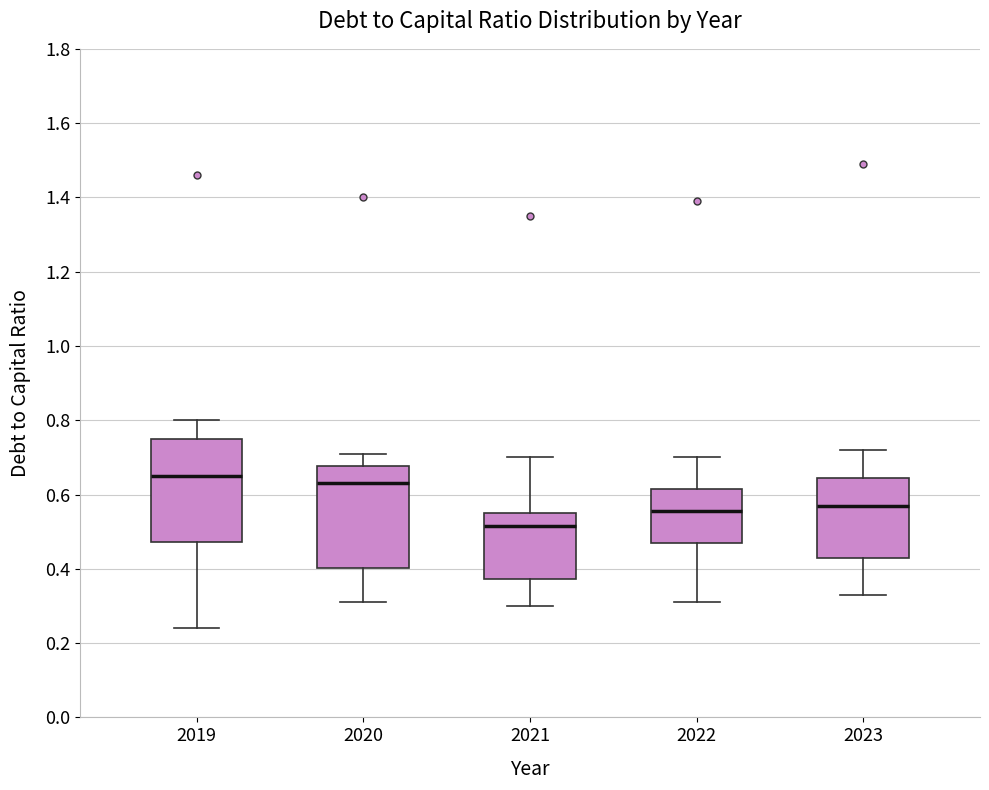

Which box's median line is the lowest?

2021